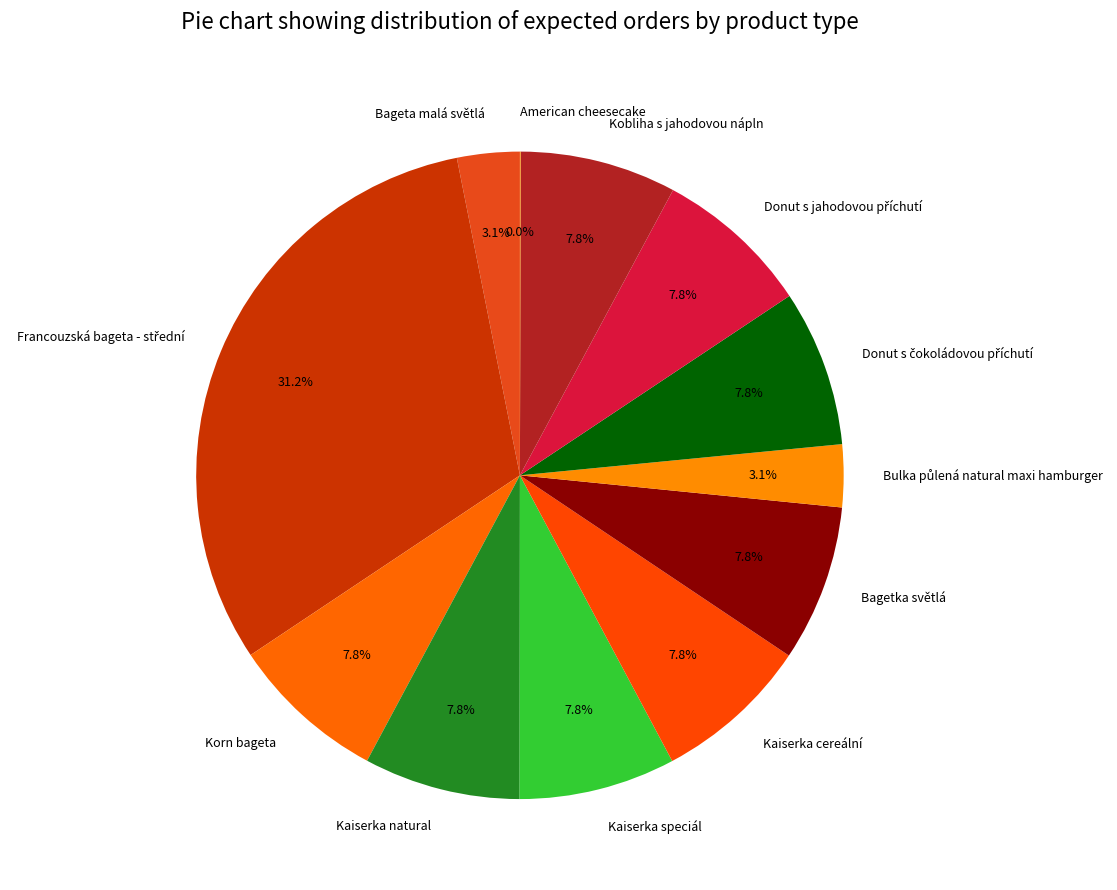

What percentage is NOT represented by Bagetka světlá?

92.2%